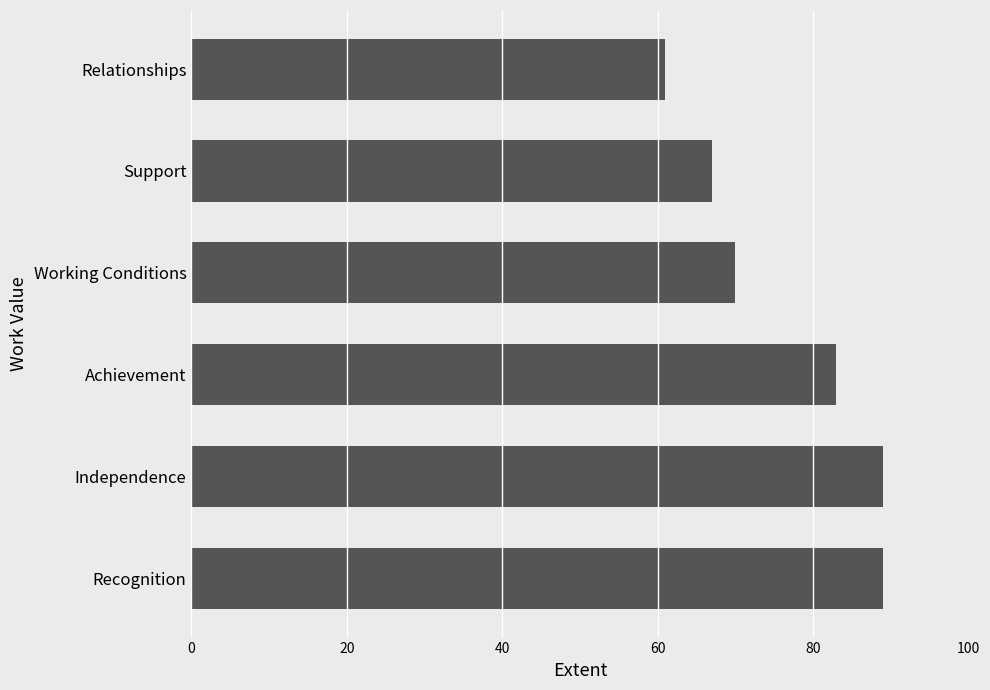

Reading bottom to top, transcribe all the data shown in this chart.

Recognition=89	Independence=89	Achievement=83	Working Conditions=70	Support=67	Relationships=61